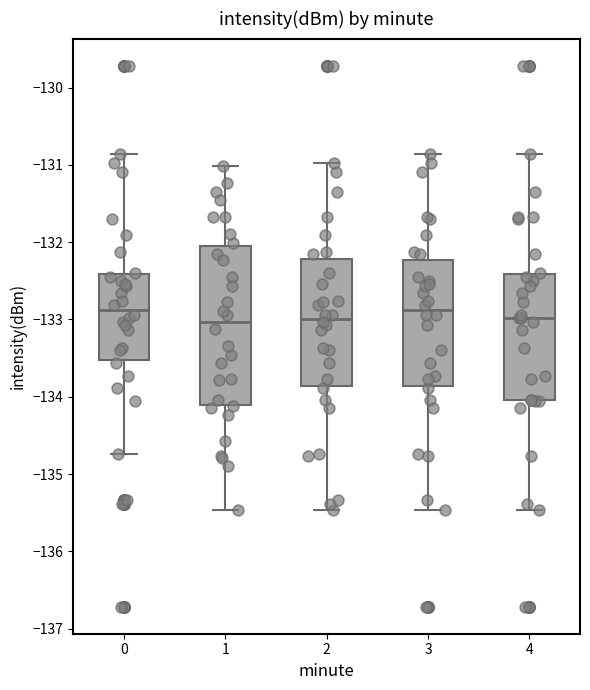

Reading left to right, transcribe this box plot: for each box, give where its median line is, the range the box spans, and where its two whiskers end, as read against the y-axis. The values are not printed on the chart, so give them approximately, as read against the axis.

0: median -132.9, box -133.5 to -132.4, whiskers -134.7 to -130.9
1: median -133.0, box -134.1 to -132.0, whiskers -135.5 to -131.0
2: median -133.0, box -133.9 to -132.2, whiskers -135.5 to -131.0
3: median -132.9, box -133.9 to -132.2, whiskers -135.5 to -130.9
4: median -133.0, box -134.0 to -132.4, whiskers -135.5 to -130.9